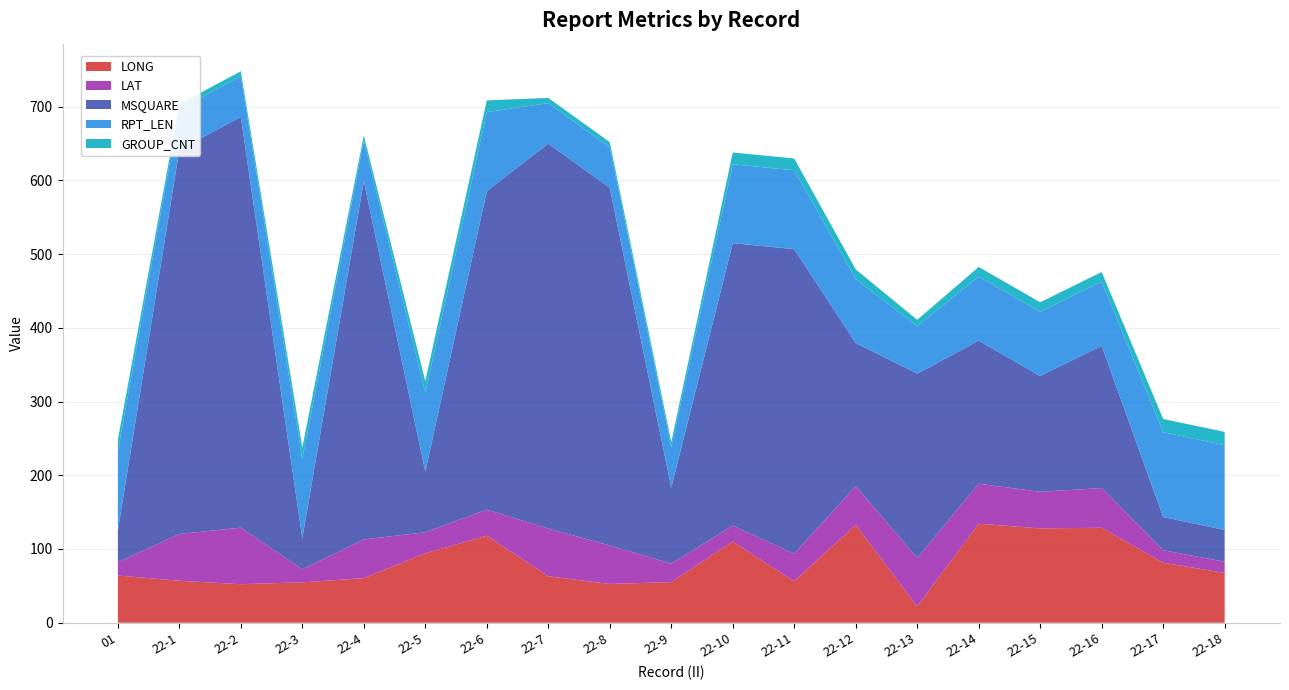

Reading left to right, transcribe all the data shown in this chart.

LONG: 01=64.0	22-1=56.9	22-2=52.2	22-3=54.8	22-4=60.4	22-5=94.1	22-6=118.0	22-7=63.0	22-8=52.6	22-9=55.1	22-10=110.0	22-11=56.3	22-12=132.7	22-13=22.2	22-14=134.3	22-15=127.9	22-16=128.8	22-17=81.4	22-18=67.5
LAT: 01=18.1	22-1=63.5	22-2=76.7	22-3=17.8	22-4=52.5	22-5=28.5	22-6=35.4	22-7=64.7	22-8=52.2	22-9=25.0	22-10=21.7	22-11=37.3	22-12=52.5	22-13=65.6	22-14=54.2	22-15=49.7	22-16=53.8	22-17=16.9	22-18=15.3
MSQUARE: 01=43.0	22-1=521.0	22-2=557.0	22-3=42.0	22-4=486.0	22-5=82.0	22-6=432.0	22-7=522.0	22-8=485.0	22-9=103.0	22-10=383.0	22-11=413.0	22-12=194.0	22-13=250.0	22-14=194.0	22-15=157.0	22-16=193.0	22-17=45.0	22-18=43.0
RPT_LEN: 01=107.0	22-1=55.0	22-2=55.0	22-3=107.0	22-4=55.0	22-5=107.0	22-6=107.0	22-7=55.0	22-8=55.0	22-9=55.0	22-10=107.0	22-11=107.0	22-12=87.0	22-13=64.0	22-14=87.0	22-15=87.0	22-16=87.0	22-17=115.0	22-18=115.0
GROUP_CNT: 01=16.0	22-1=7.0	22-2=7.0	22-3=16.0	22-4=7.0	22-5=16.0	22-6=16.0	22-7=7.0	22-8=7.0	22-9=7.0	22-10=16.0	22-11=16.0	22-12=13.0	22-13=9.0	22-14=13.0	22-15=13.0	22-16=13.0	22-17=18.0	22-18=18.0